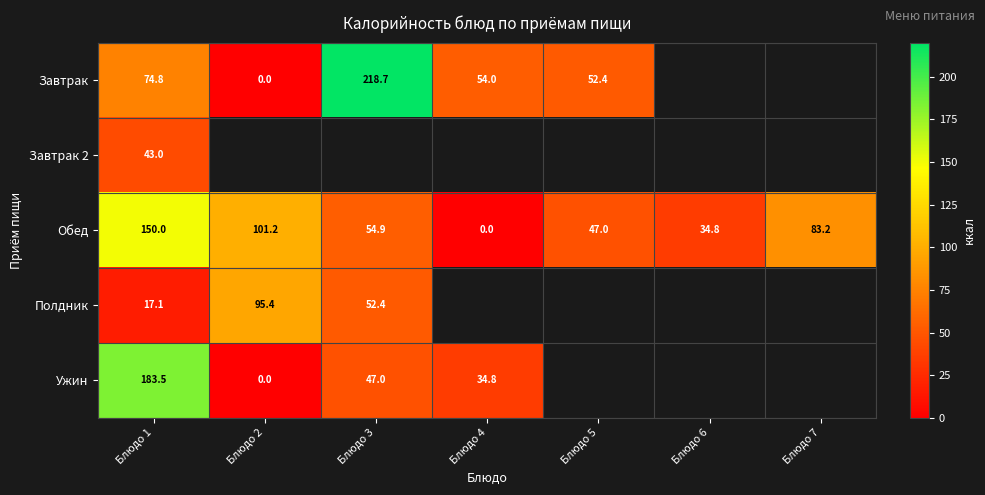

Read the Обед value at Блюдо 3.

54.9